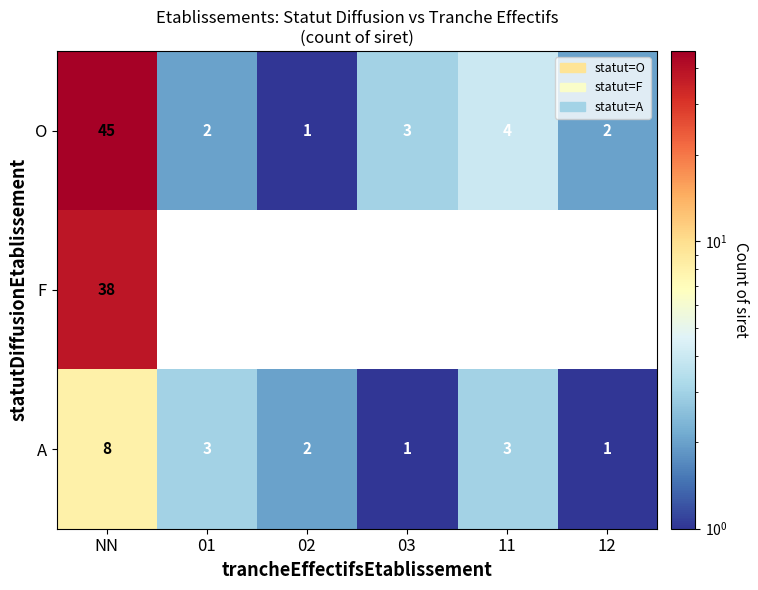

Which series has the largest range (max minus min)?

O